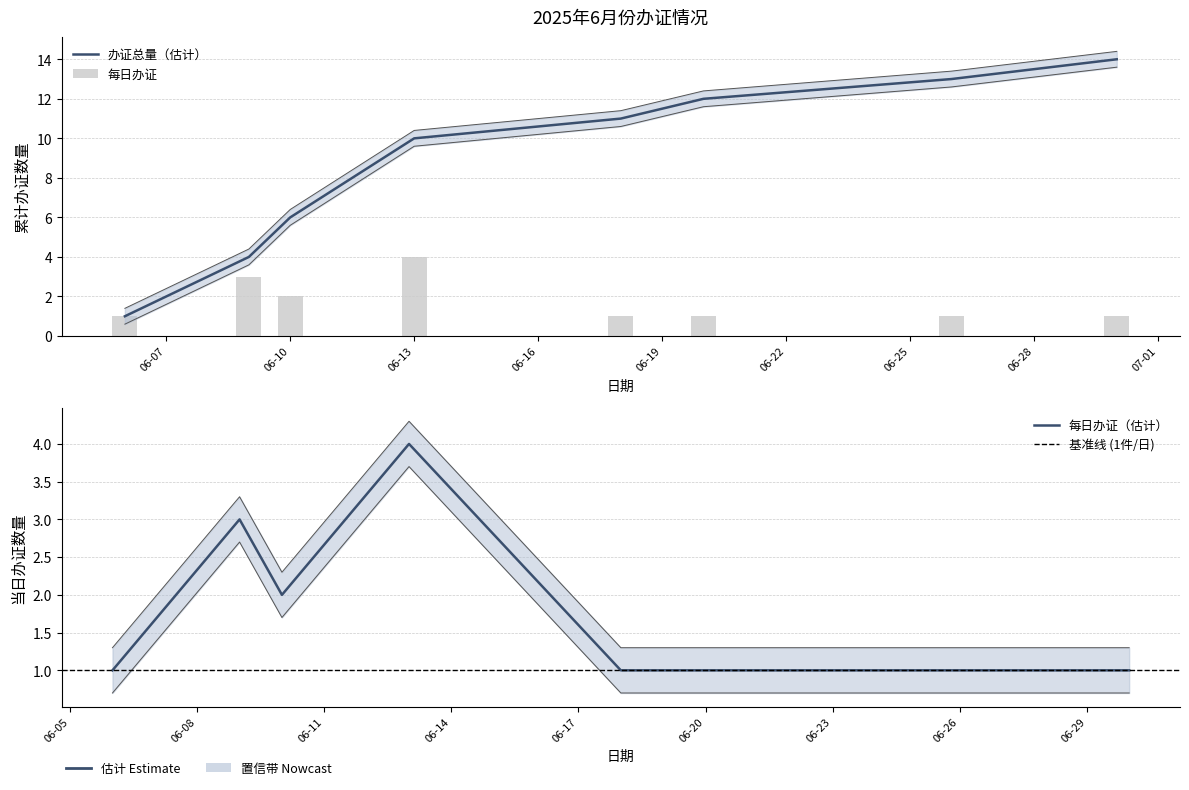

What is the maximum value shown in the chart?

14.5